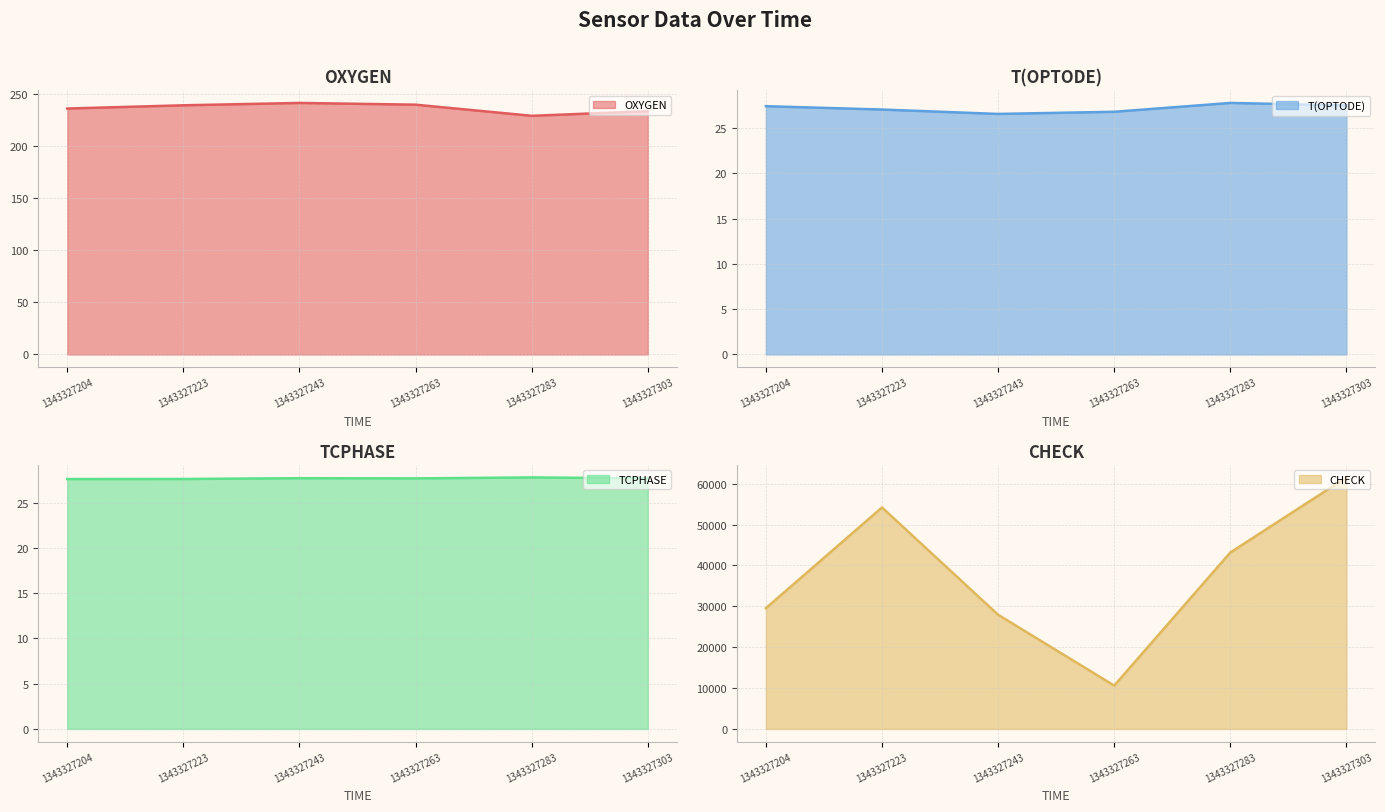

Where is the first local minimum for T(OPTODE) line?

1343327243